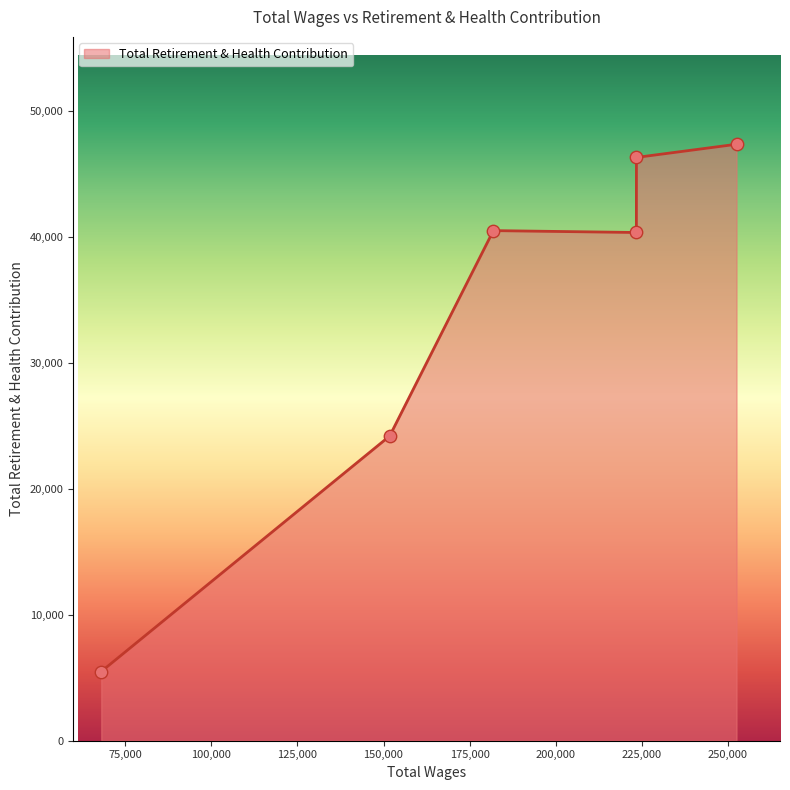

What is the minimum value shown in the chart?

5493